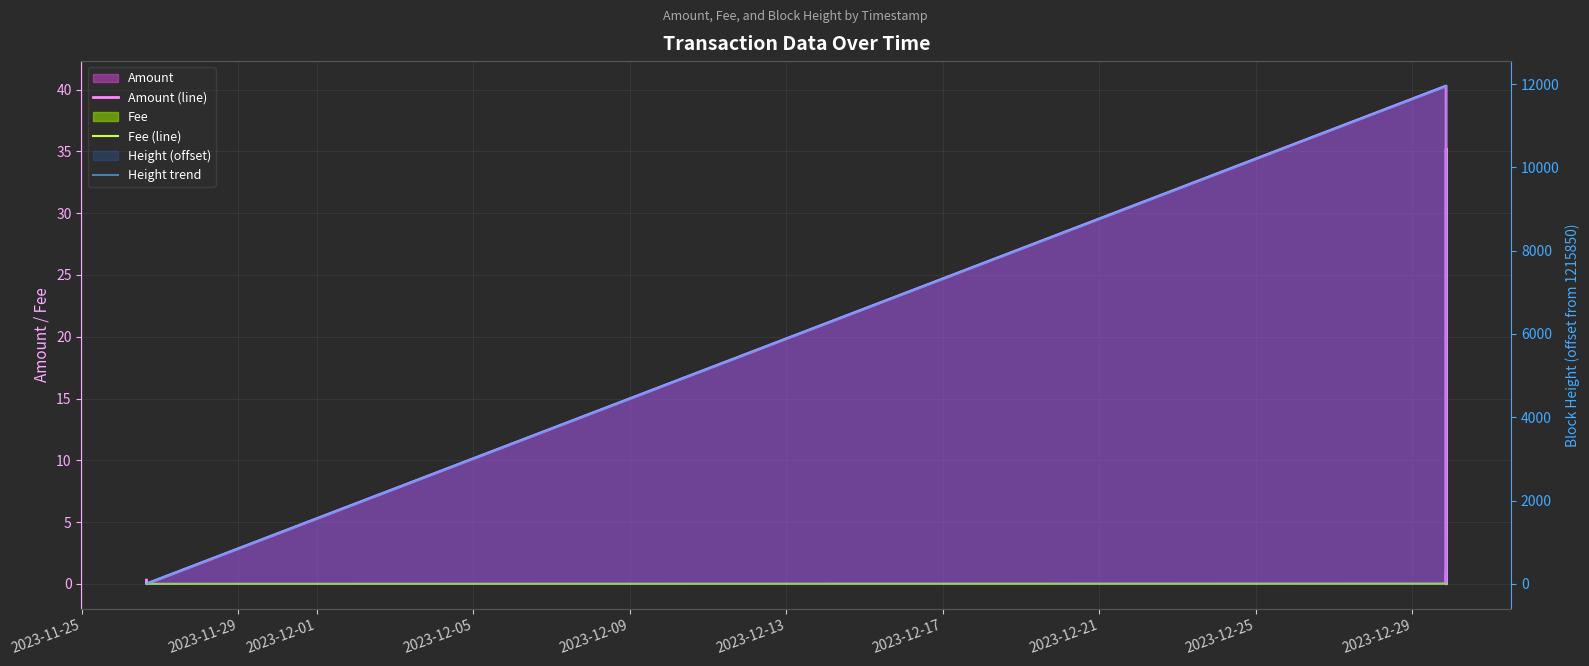

Which series changed the most between 2023-12-17 and 2023-12-21?

Amount (line)